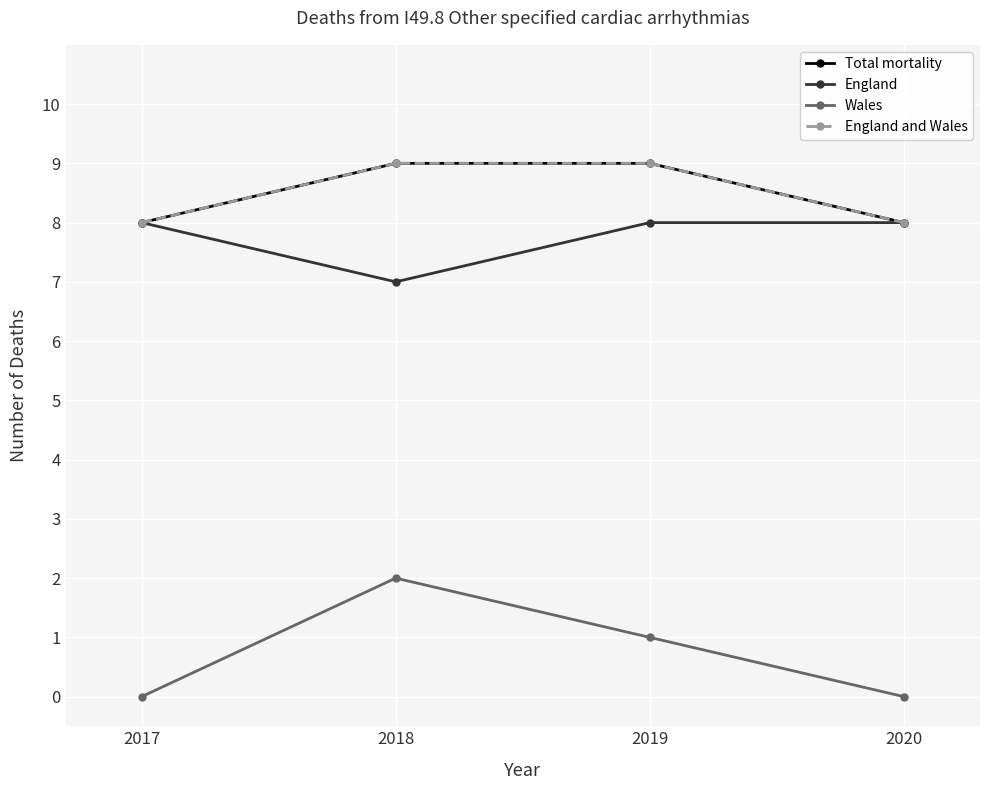

Is this an area chart (filled region under the line)?

No